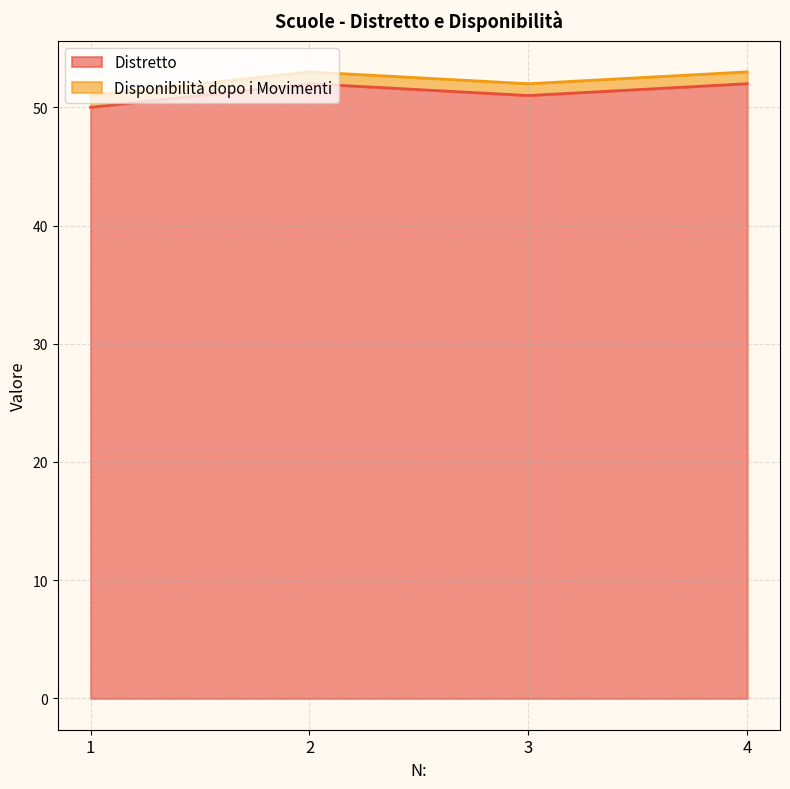

What is the difference between the maximum and second lowest values?

1